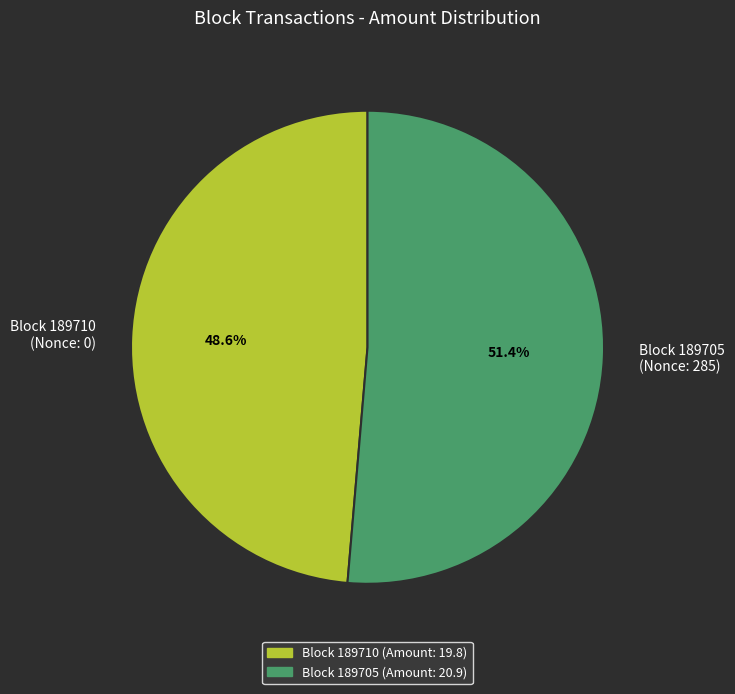

What is the largest slice in the pie chart?

Block 189705 (Nonce: 285)